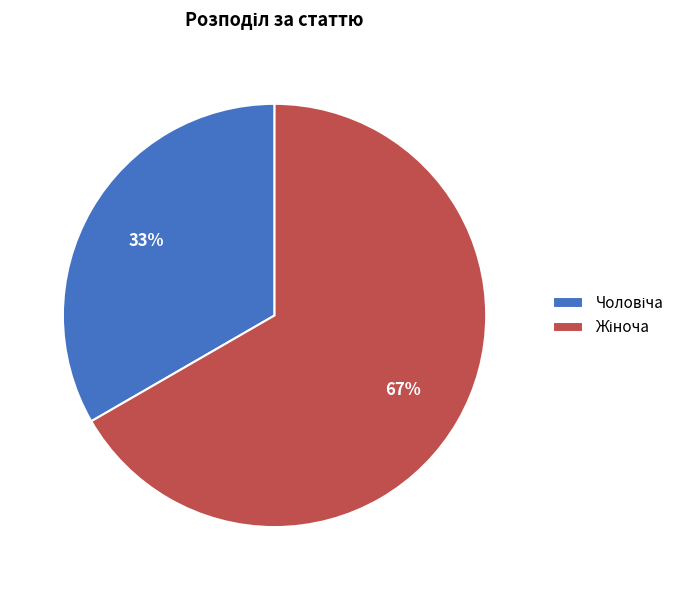

To the nearest percent, what is the average slice percentage?

50%